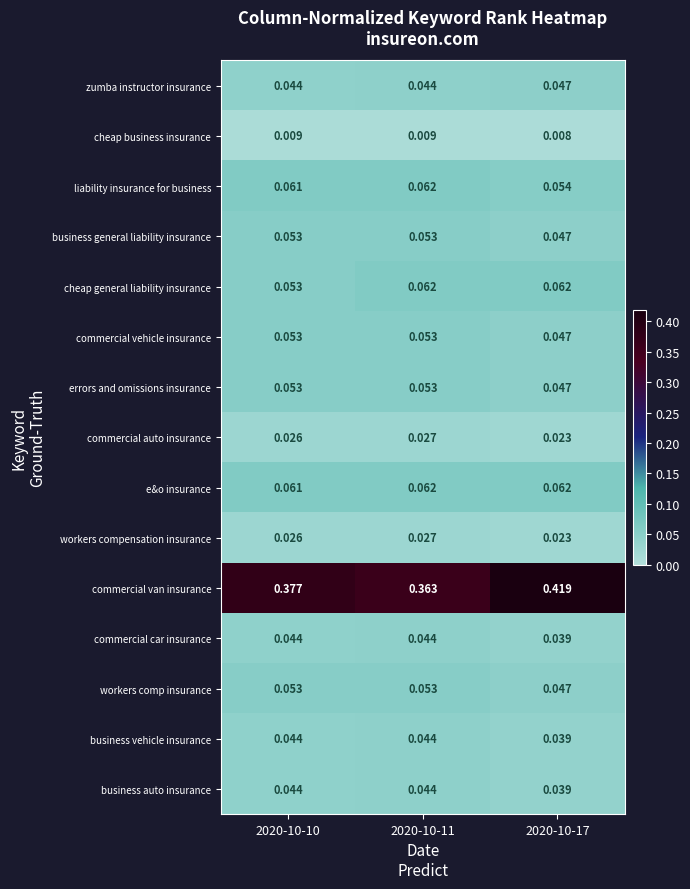

Which series has the largest range (max minus min)?

commercial van insurance